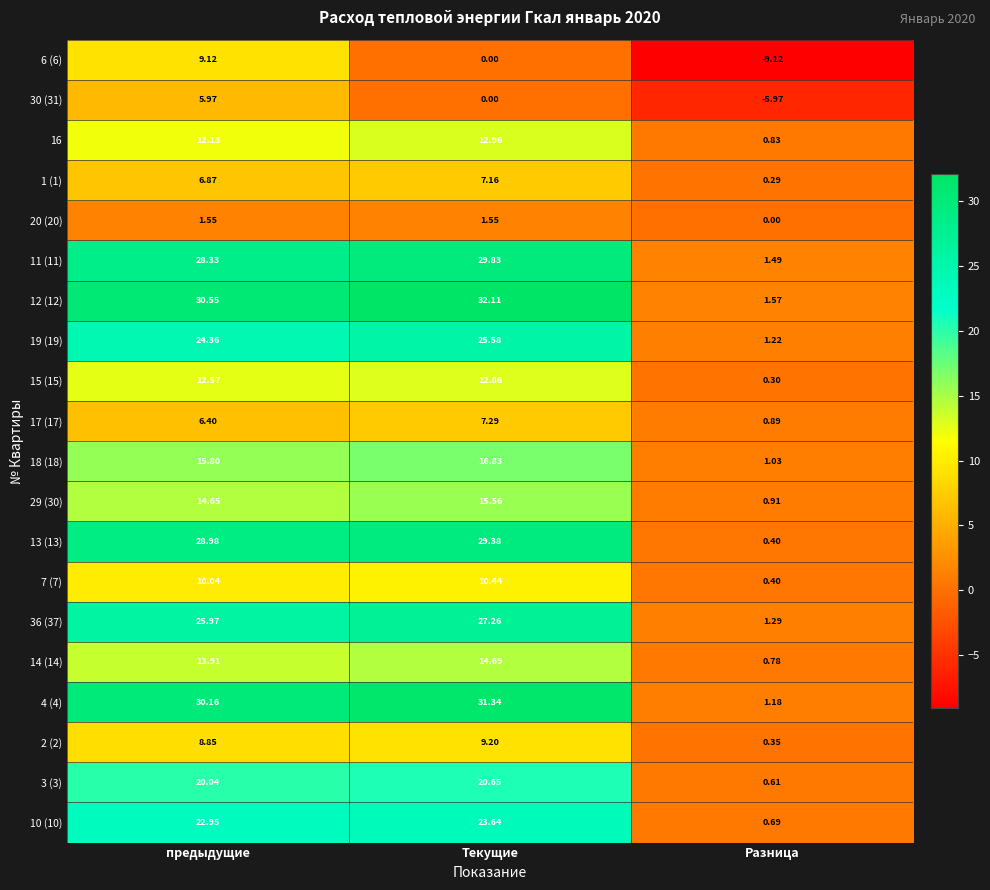

Between Текущие and Разница, which series saw the biggest shift?

12 (12)